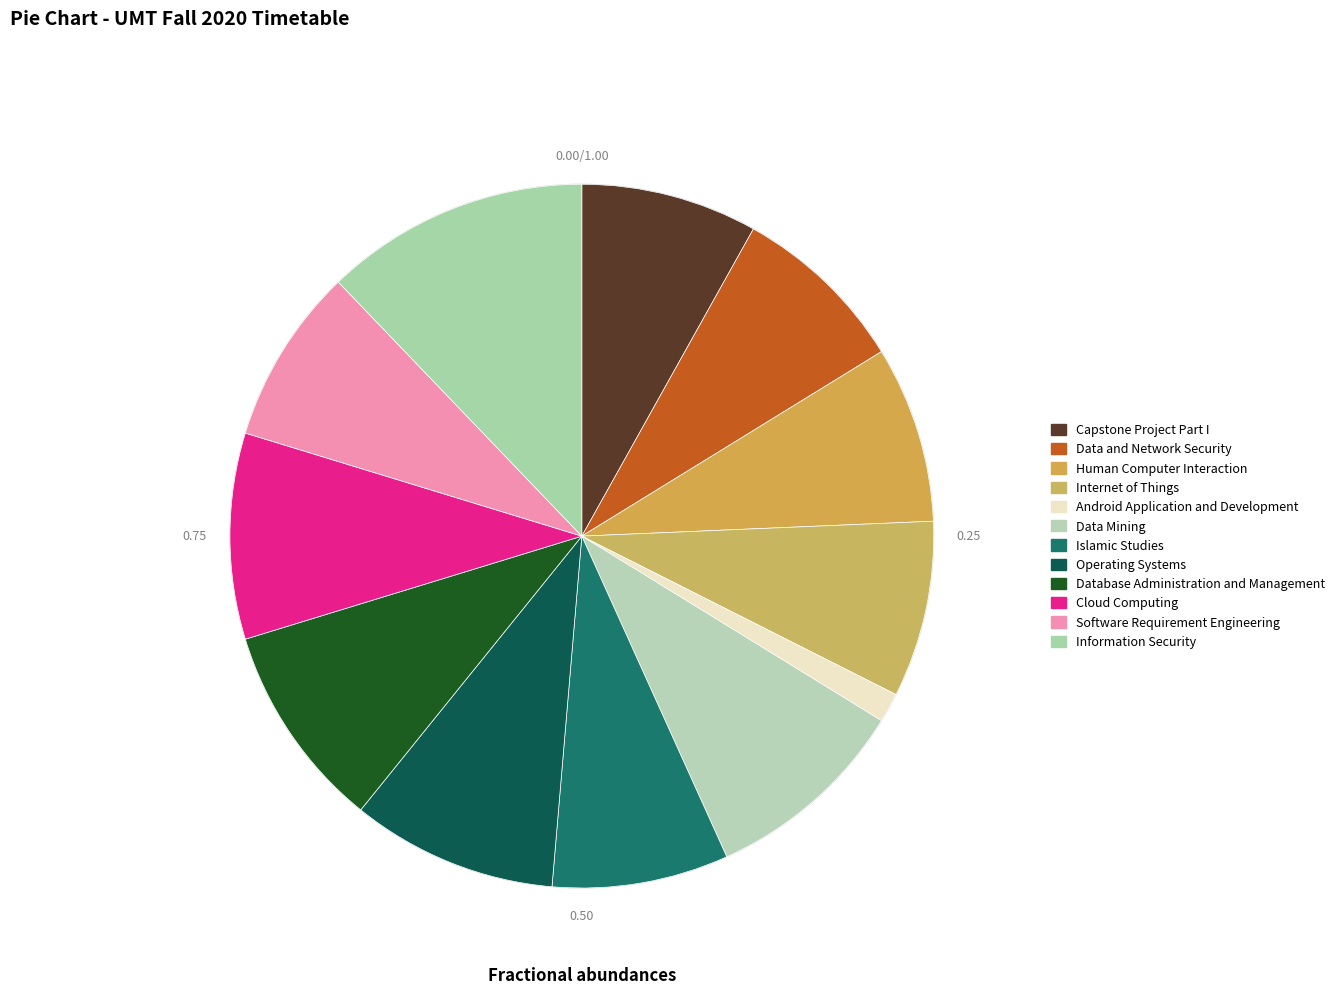

Does Human Computer Interaction represent more than half of the total?

No